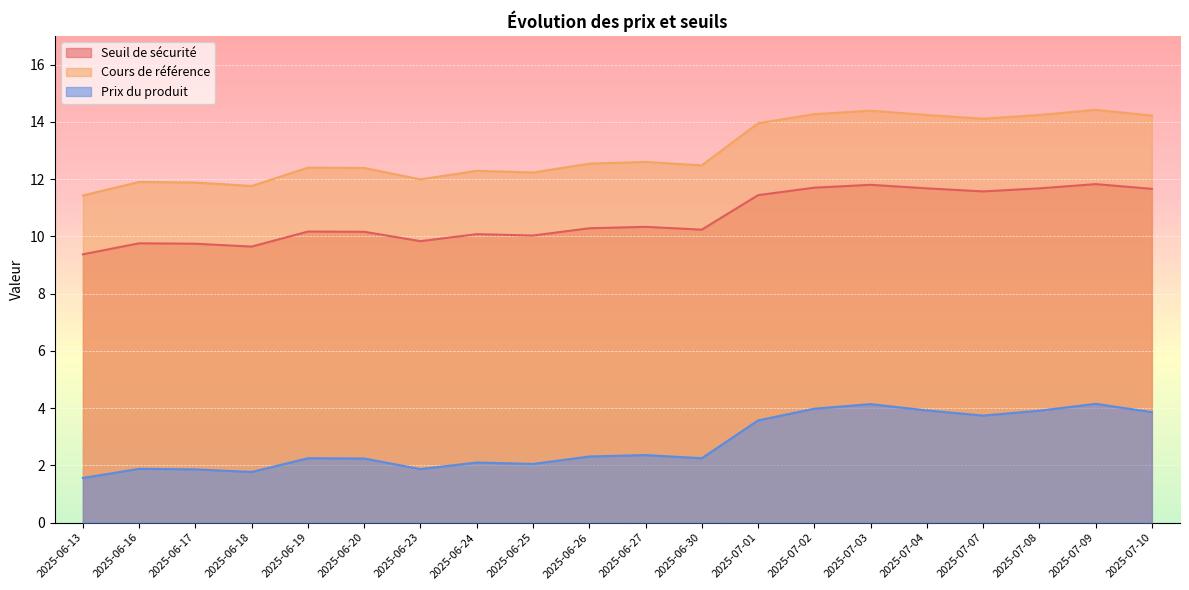

True or false: Seuil de sécurité and Cours de référence intersect in this chart.

False